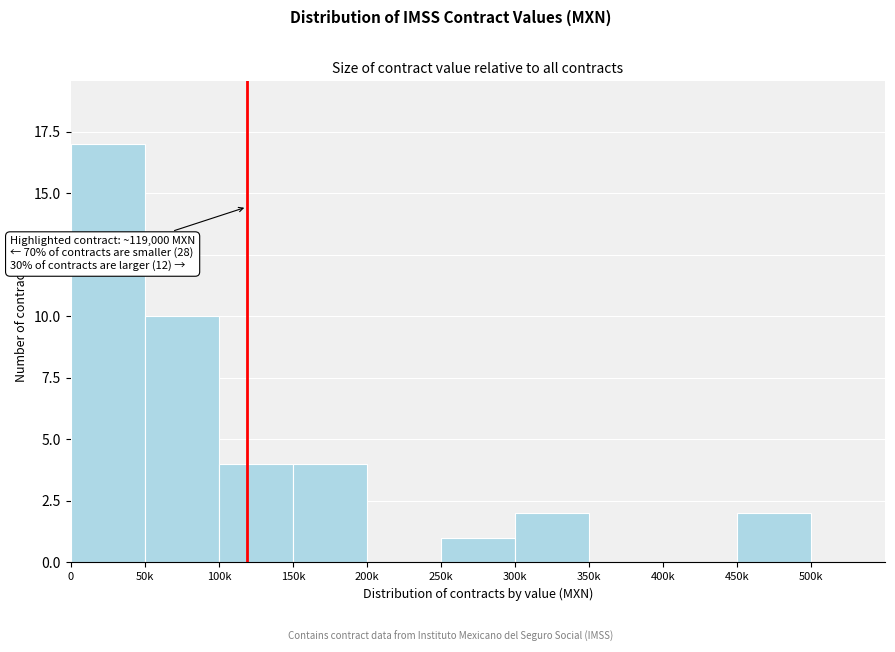

Reading left to right, transcribe all the data shown in this chart.

0=17	50k=10	100k=4	150k=4	200k=0	250k=1	300k=2	350k=0	400k=0	450k=2	500k=0